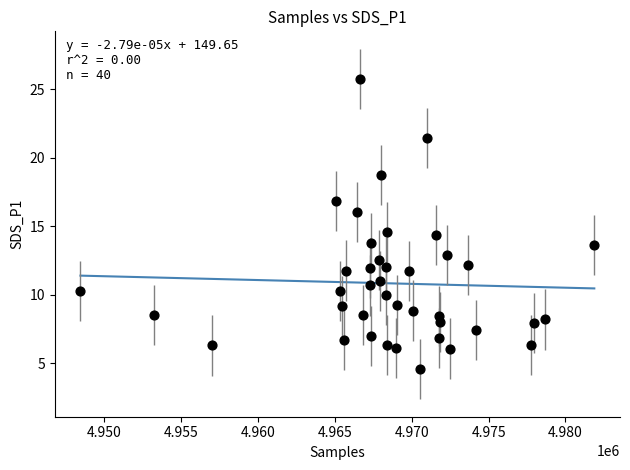

What is the range of Y values (max minus min)?

21.2